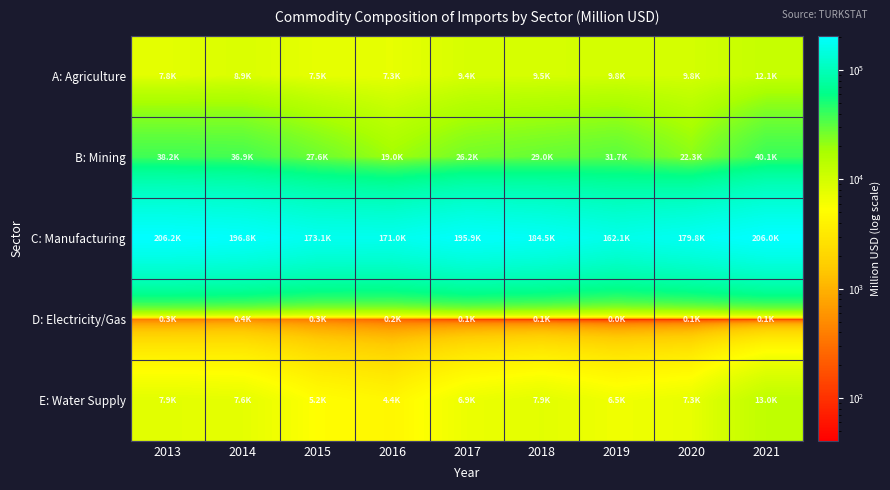

What is the difference between the highest and lowest values at 2018?

184406.1